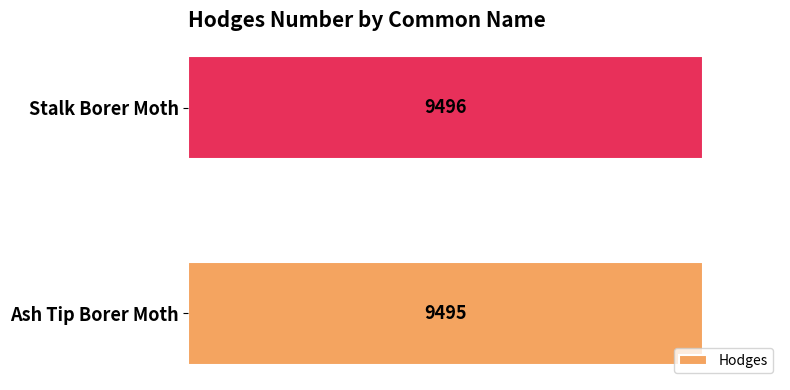

Reading bottom to top, what are all the values shown in this chart?

9495	9496